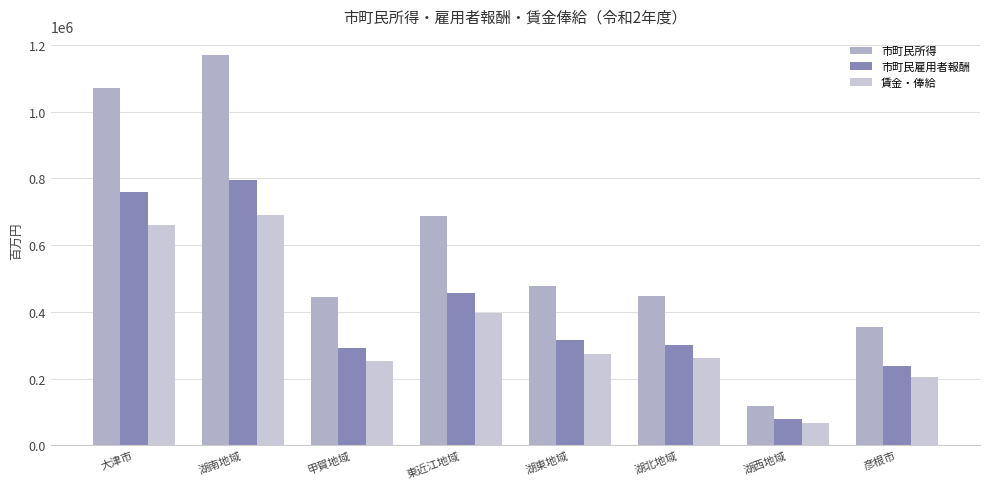

What is the average value of the 賃金・俸給 series?

351264